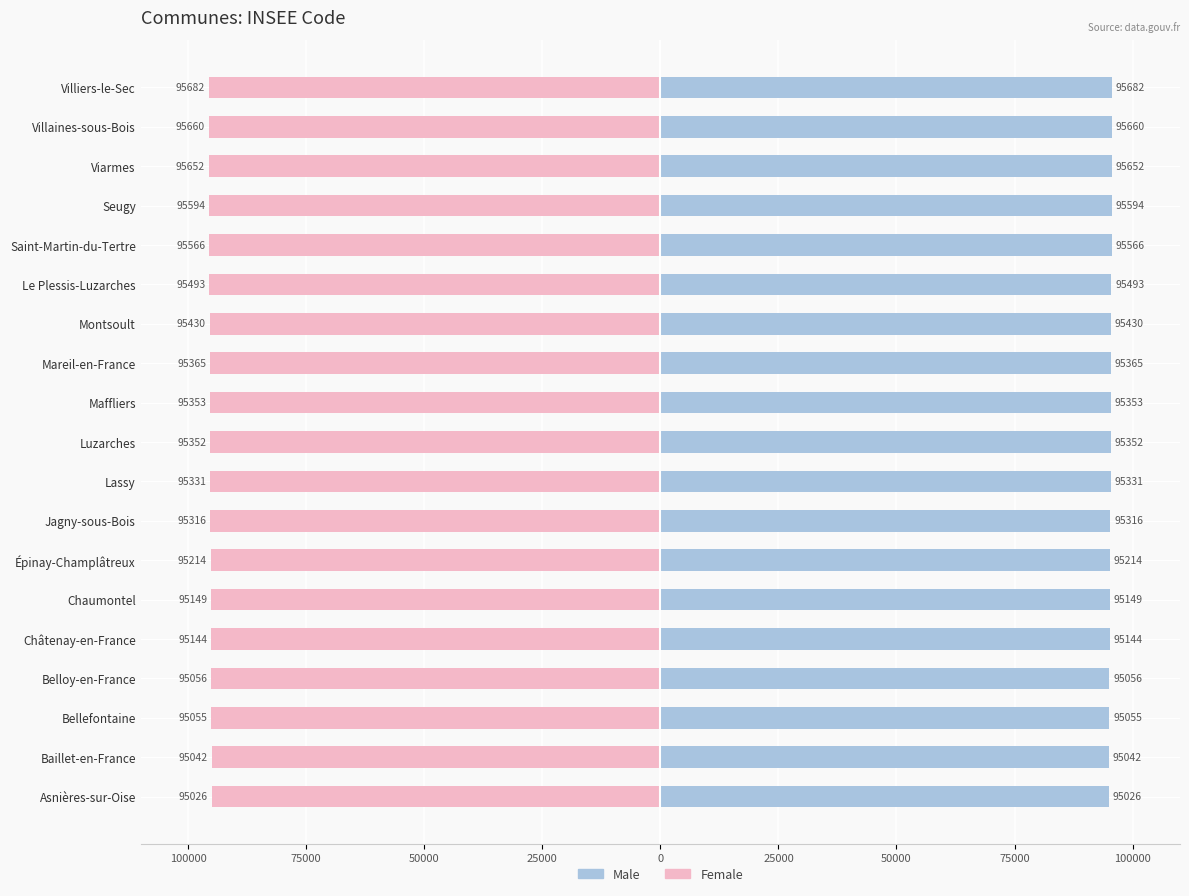

Is it true that Female equals -146327 at Châtenay-en-France?

False